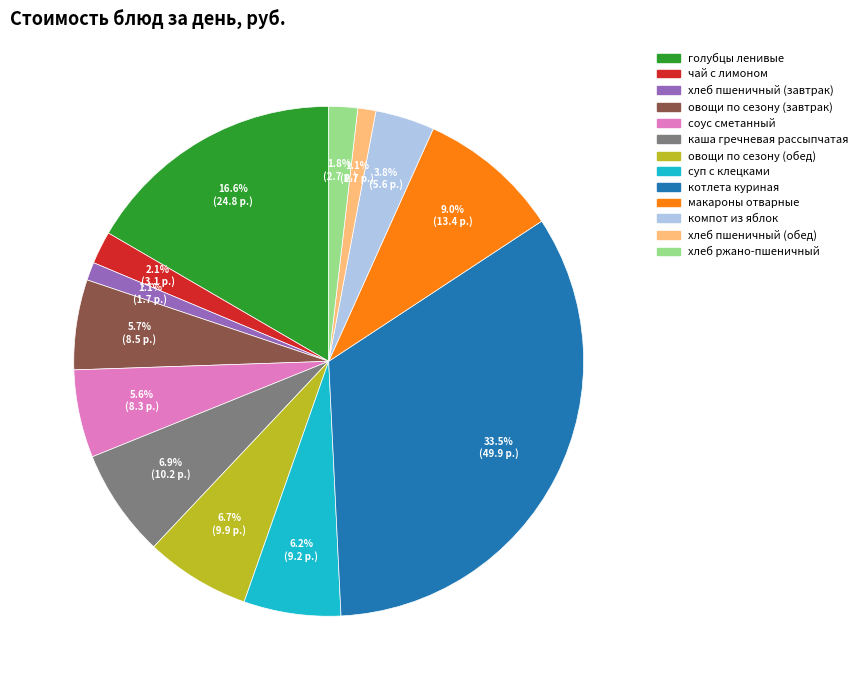

To the nearest percent, what is the average slice percentage?

8%